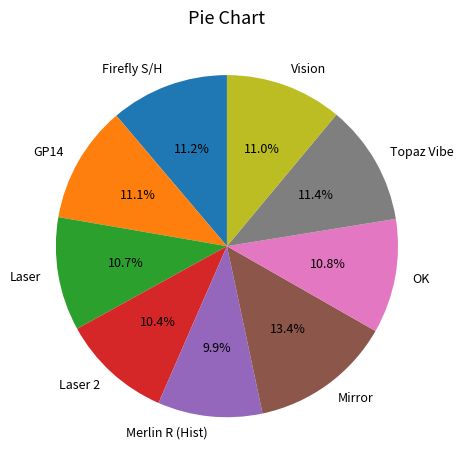

What percentage is the Laser slice, to the nearest percent?

11%